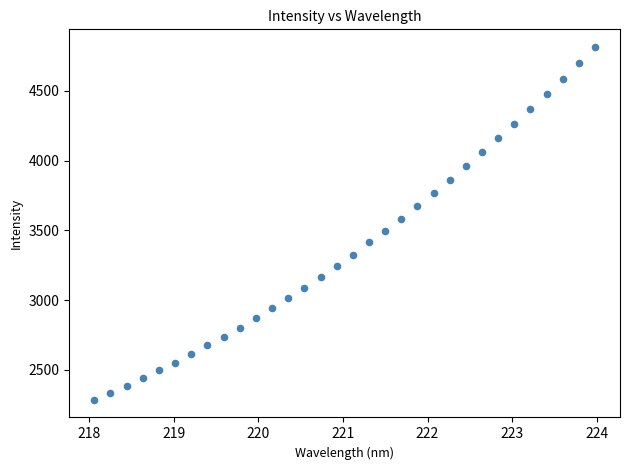

What is the range of X values (max minus min)?

5.9